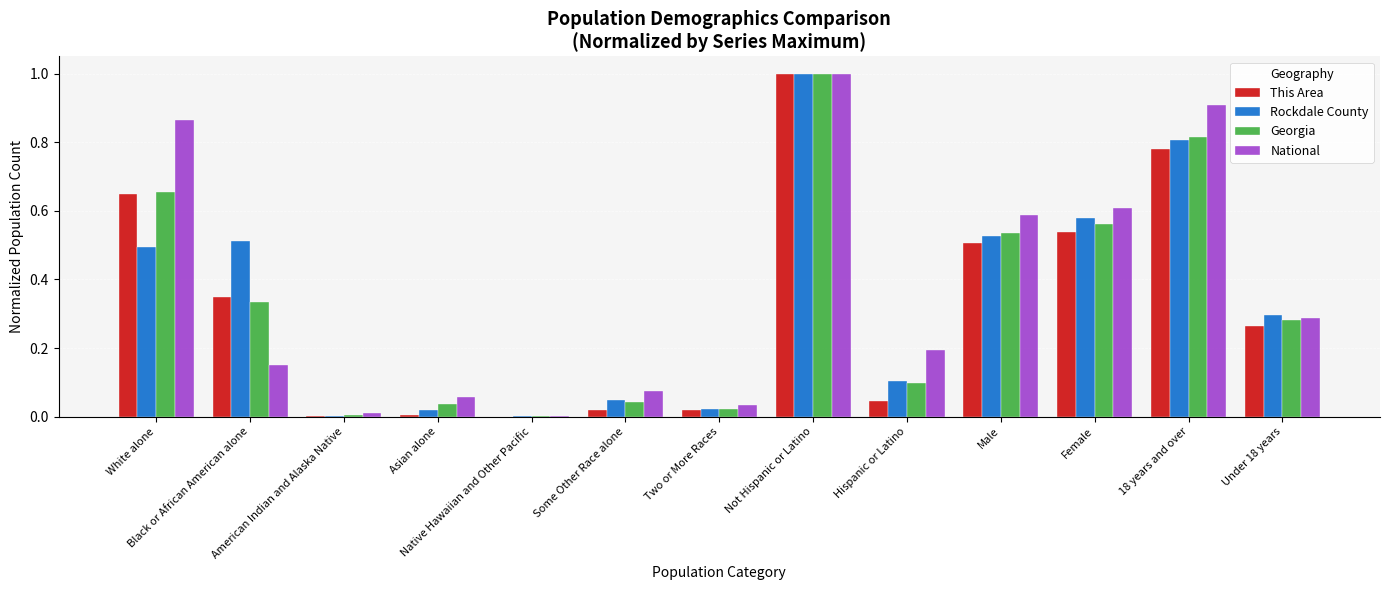

Is the value of Georgia at Asian alone greater than the value of Rockdale County at Not Hispanic or Latino?

No